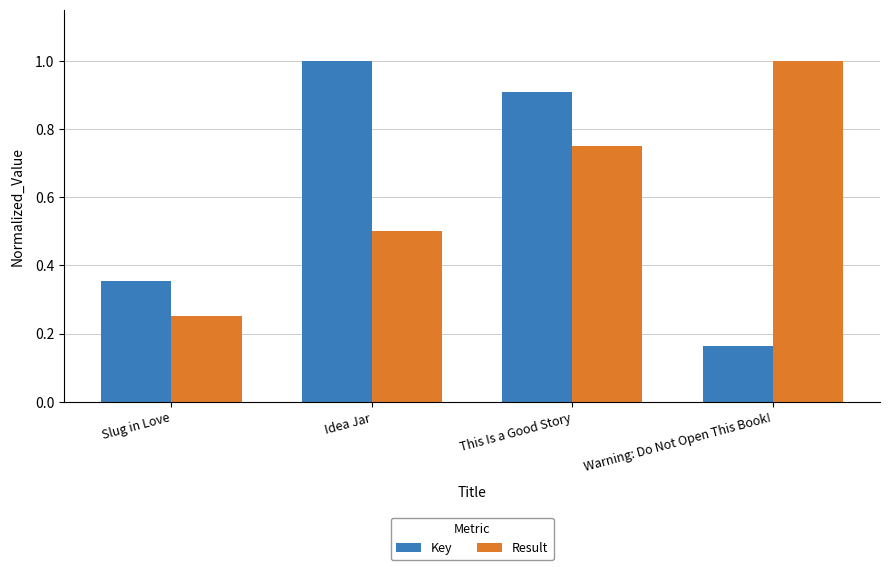

What is the difference between the second highest and minimum values in the Key series?

0.7